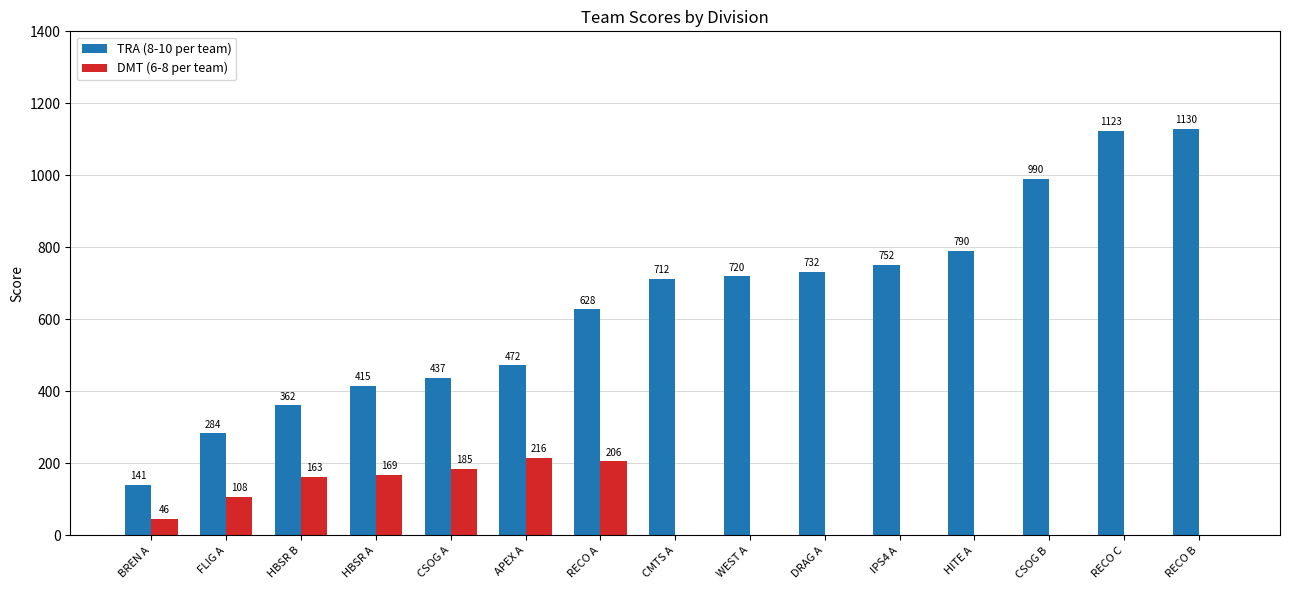

What is the difference between the TRA (8-10 per team) values at HBSR A and FLIG A?

131